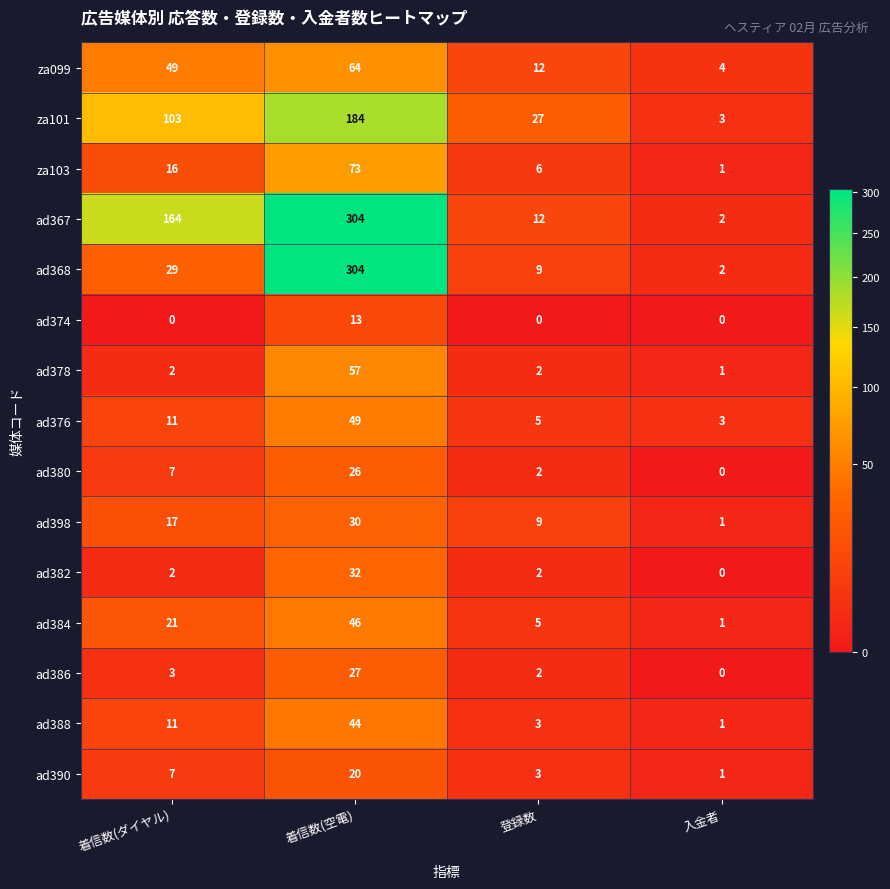

What is the difference between the second highest and minimum values in the ad386 series?

3